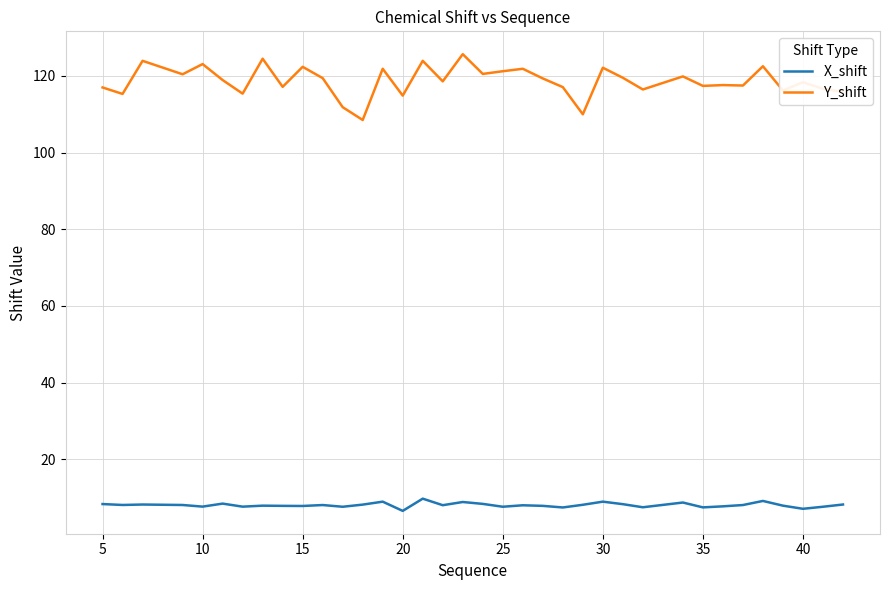

Which series has the largest range (max minus min)?

Y_shift